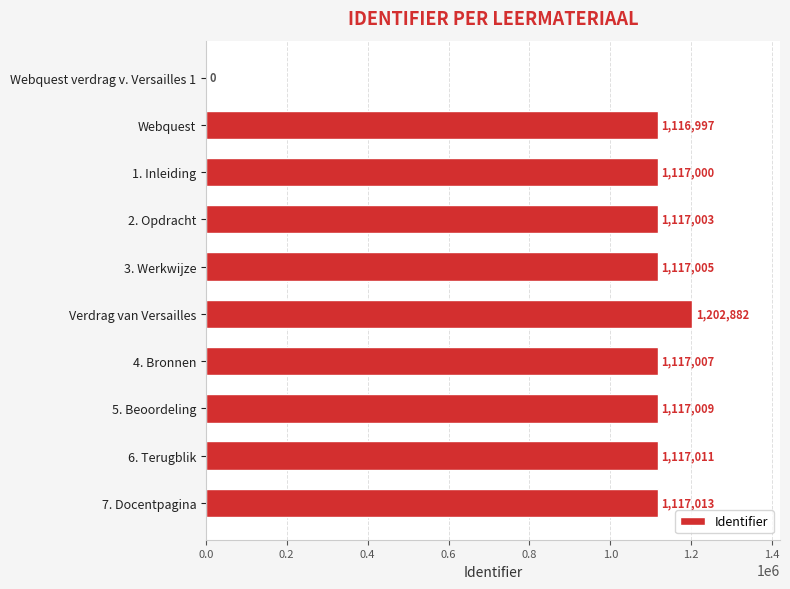

What is the ratio of the value at 5. Beoordeling to the value at Webquest?

1.0